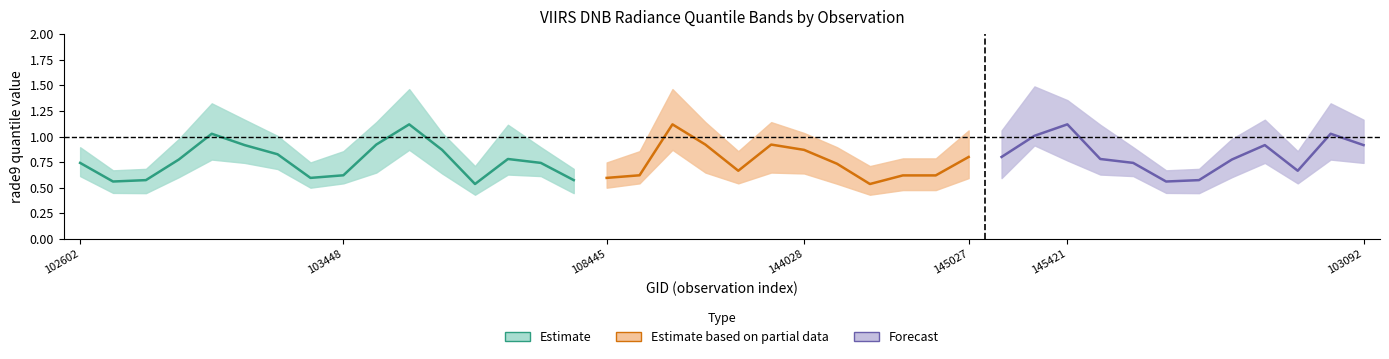

What is the highest value of the rade9_bin_1q series?

0.9